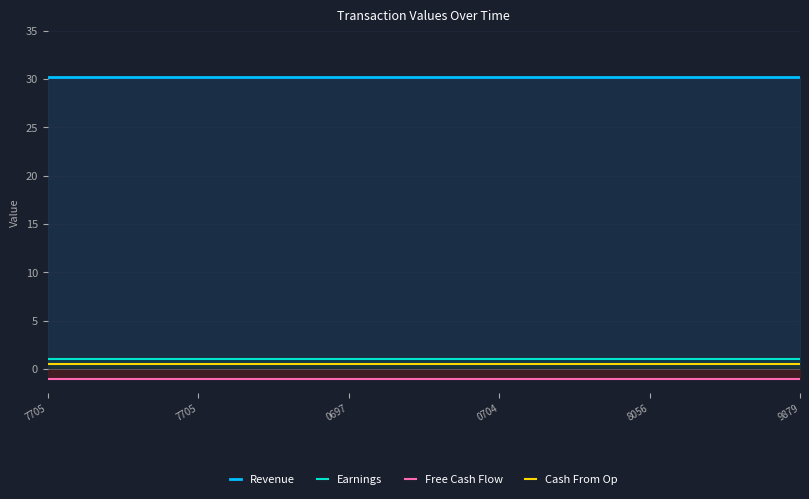

True or false: Free Cash Flow has a value of -0.7 at 7705.

False